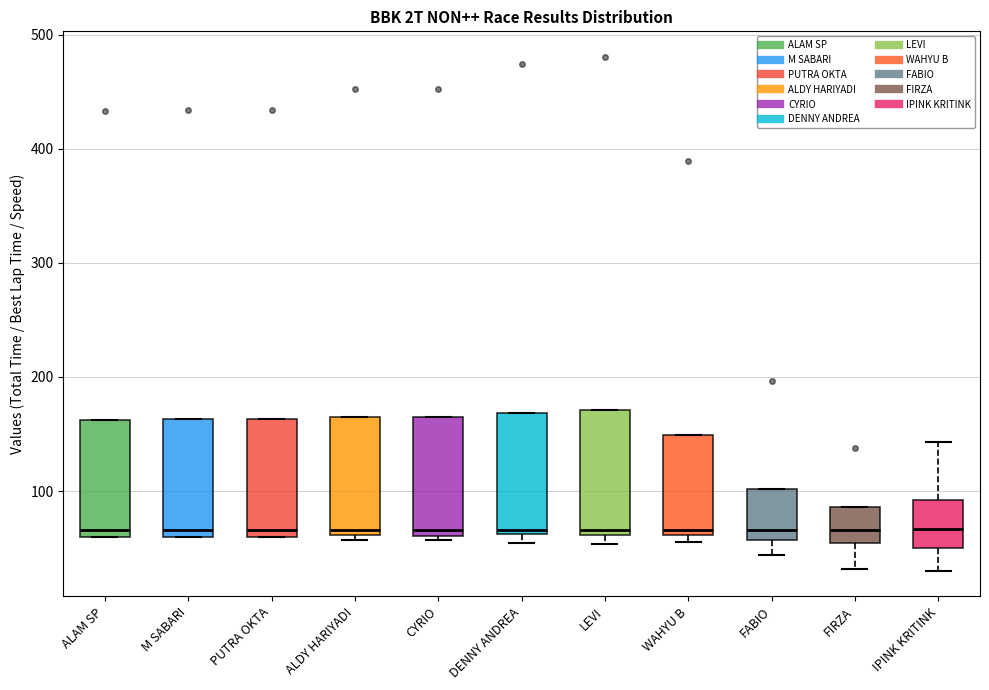

Where is the upper edge of the box for FABIO on the y-axis? The values are not printed on the chart, so give them approximately, as read against the axis.

100